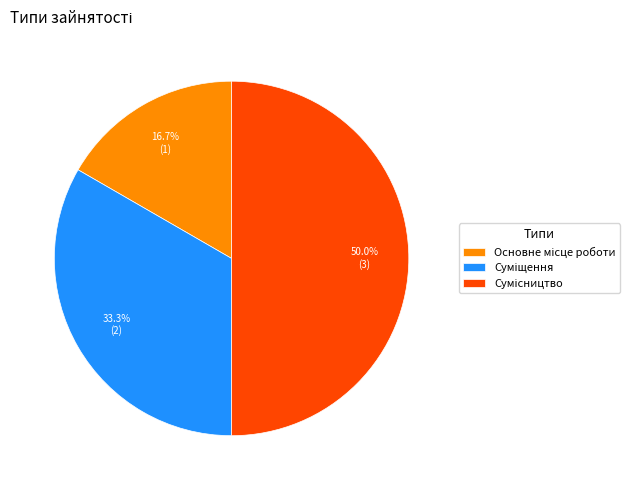

How many slices are in this pie chart?

3